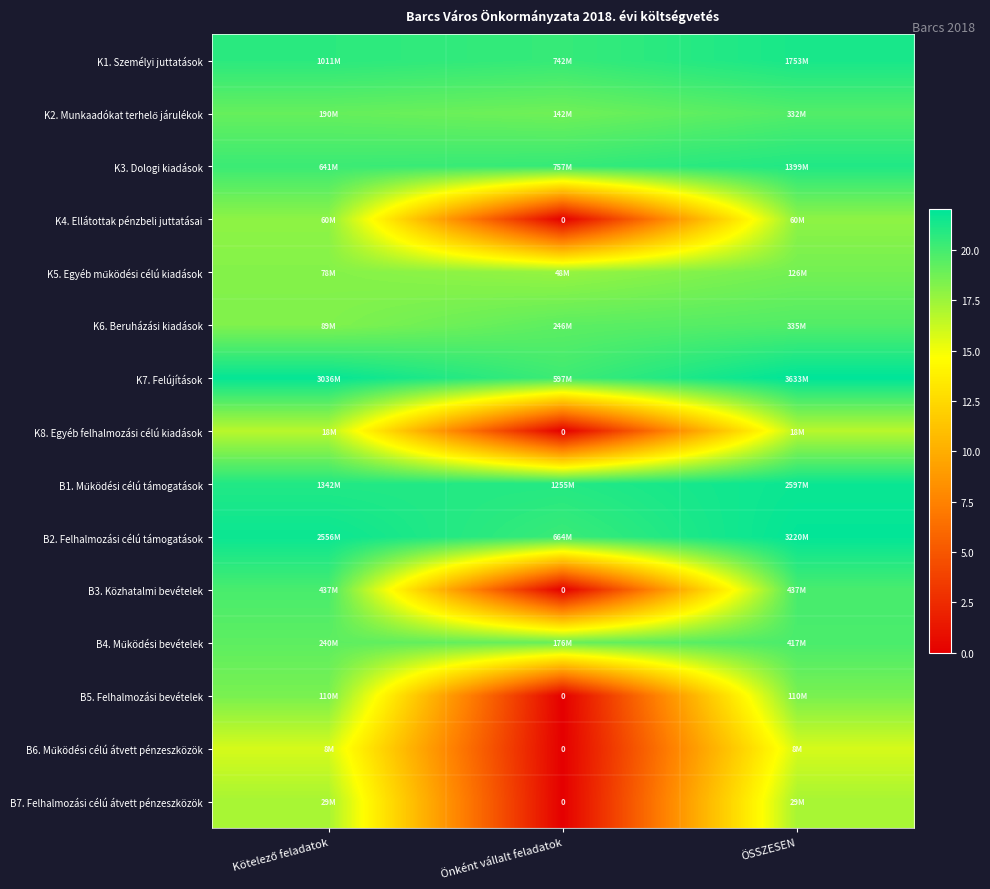

What is the highest value of the K5. Egyéb működési célú kiadások series?

18.7